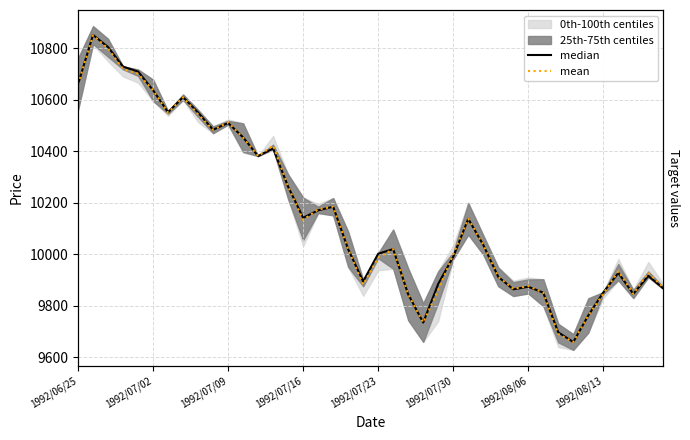

True or false: mean and median cross at least once.

True